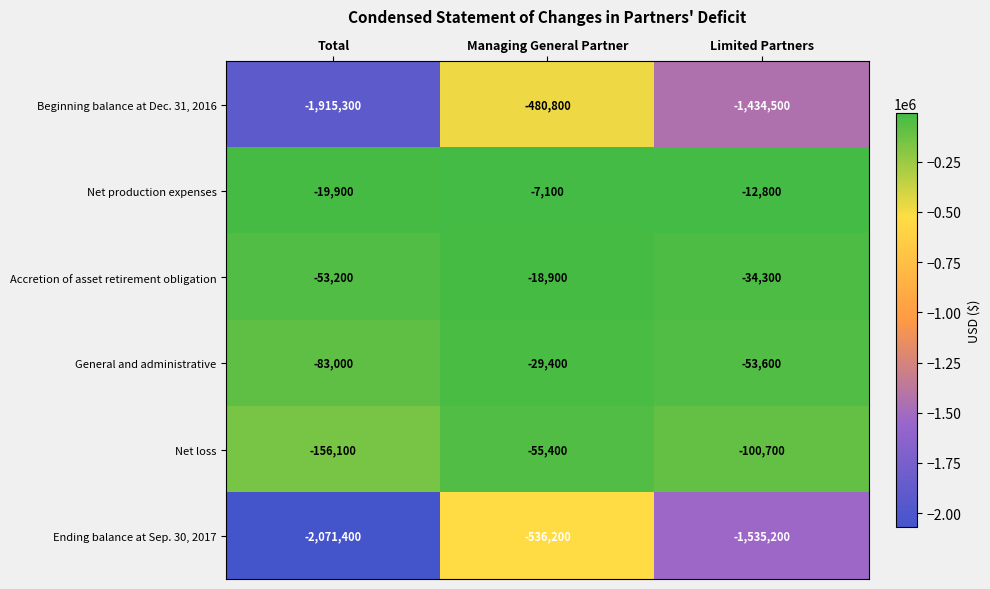

Where does the Net loss series first go above -100700?

Managing General Partner